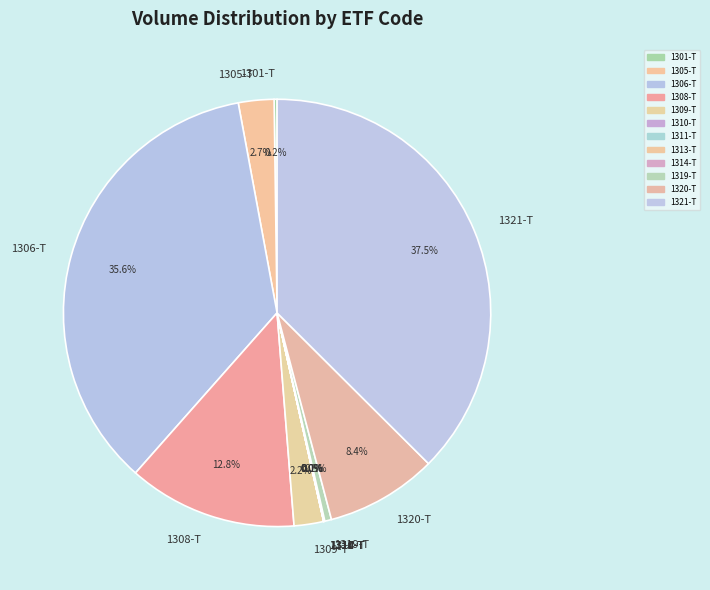

Which slice is the largest?

1321-T